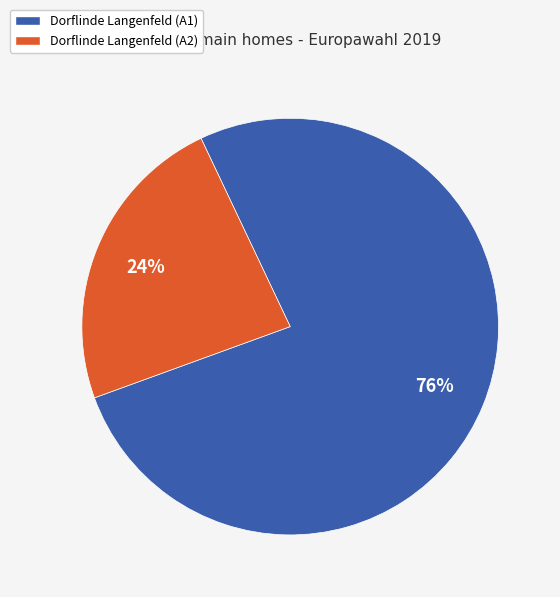

To the nearest percent, what is the average slice percentage?

50%